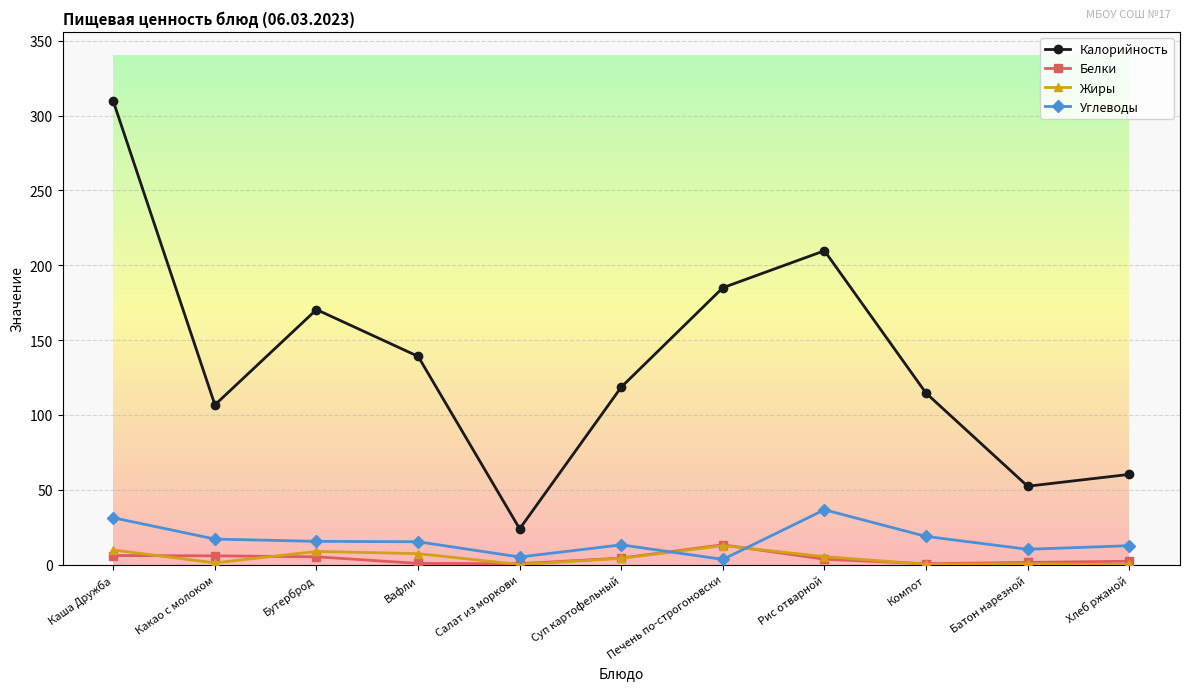

Which series has the largest total across all categories?

Калорийность